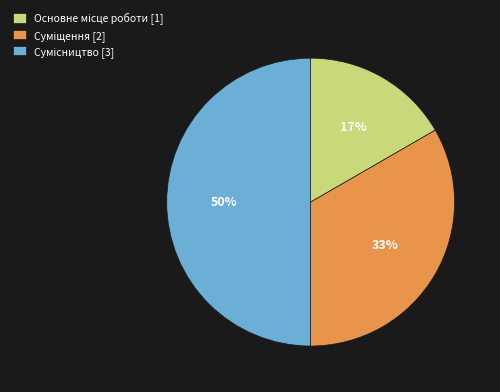

To the nearest percent, what is the average slice percentage?

33%